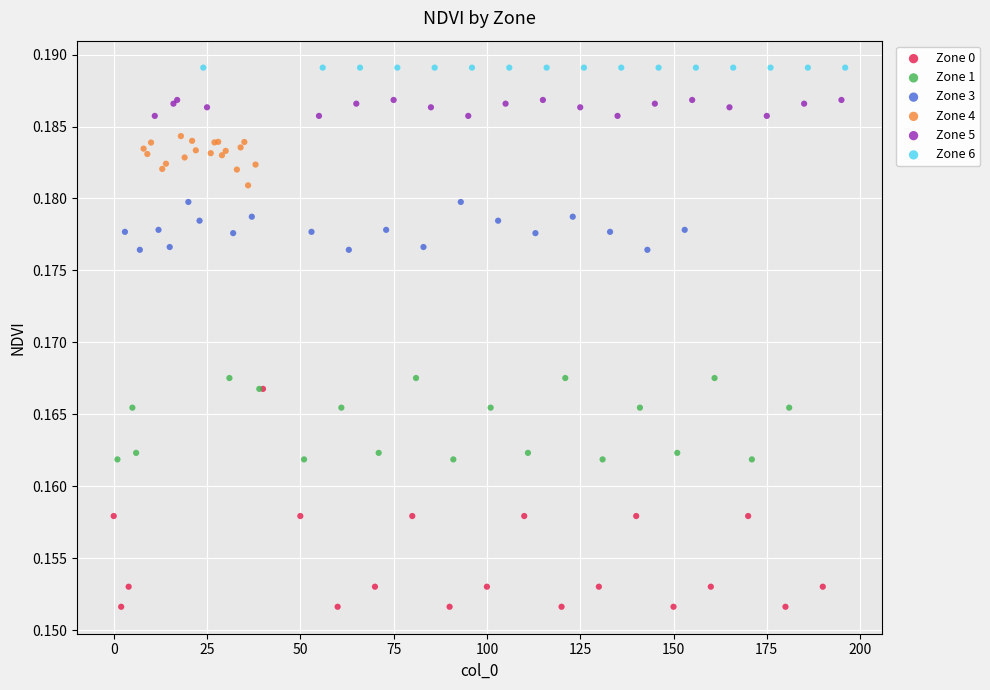

Which series reaches the maximum Y coordinate?

Zone 6